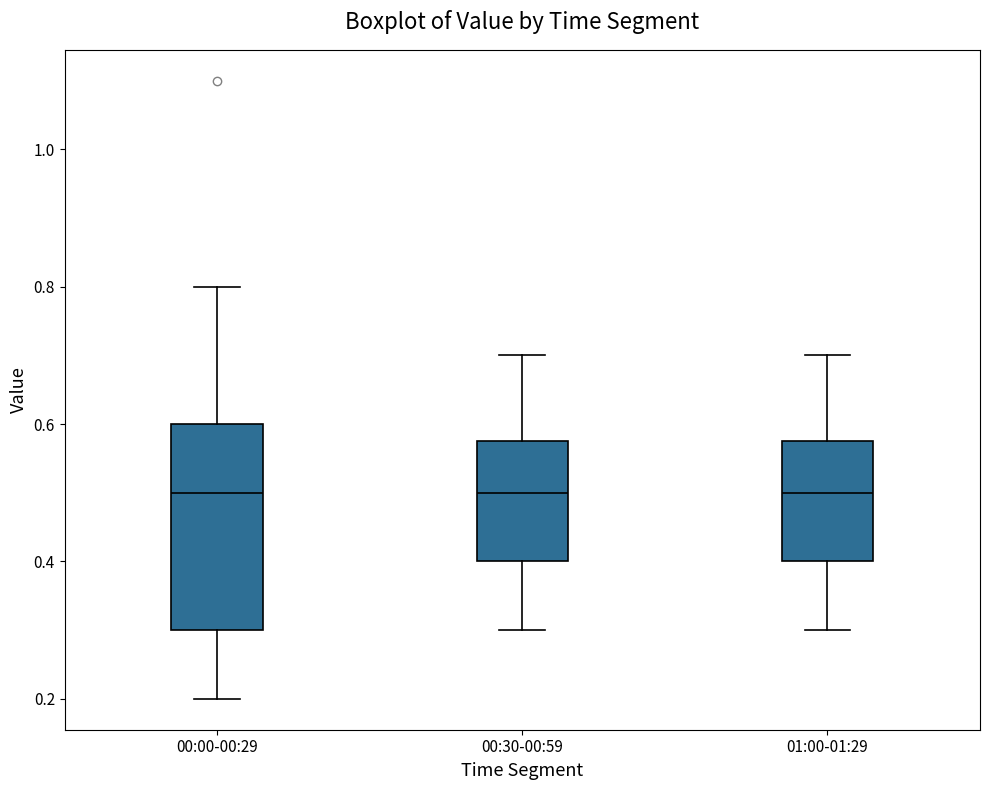

Which box is the tallest, from its lower edge to its upper edge?

00:00-00:29